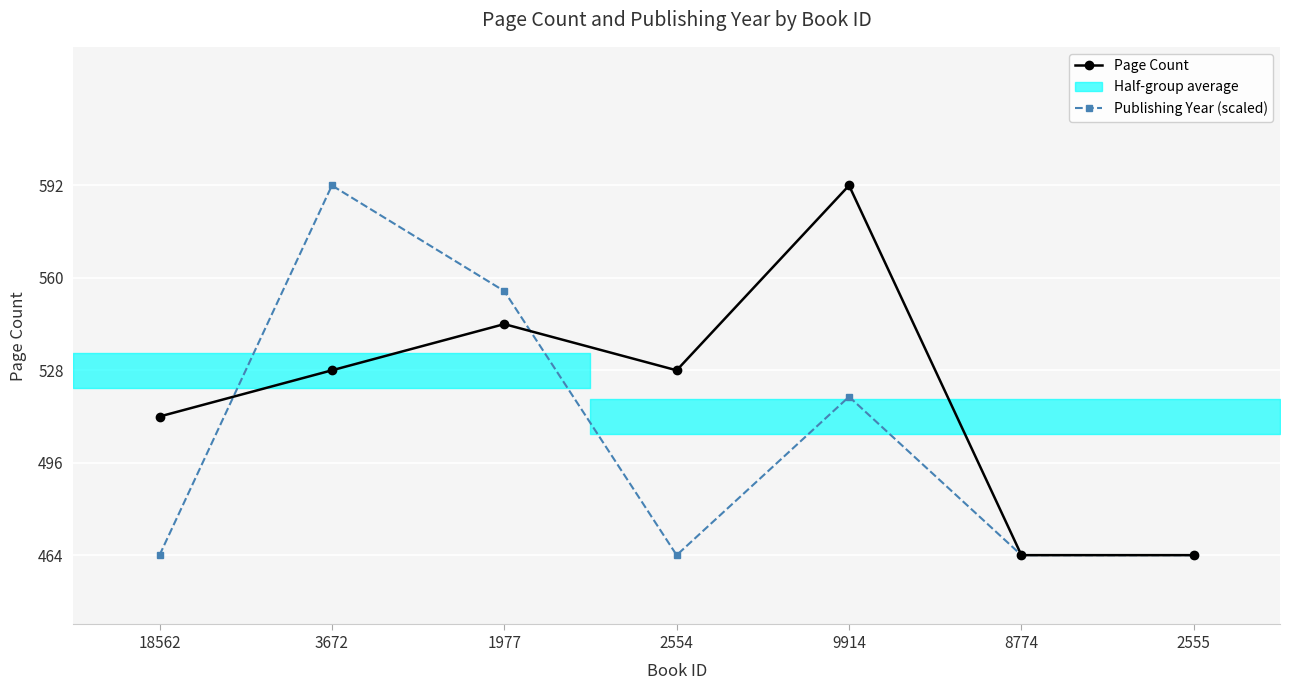

Is it true that Page Count equals 528.0 at 3672?

True